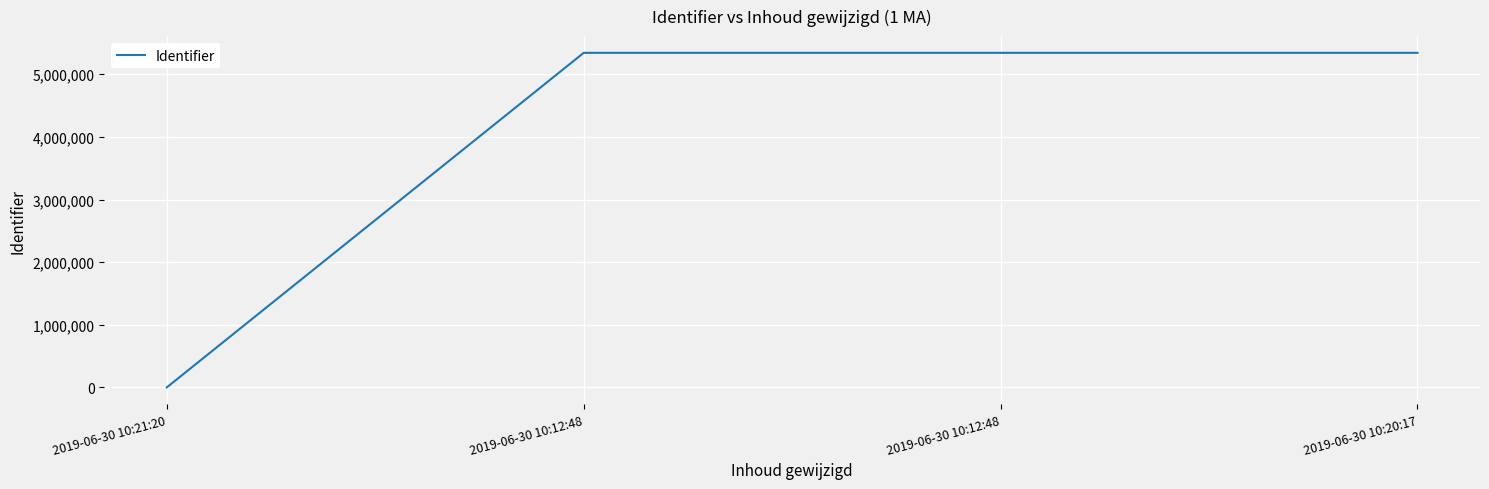

How many distinct data groups are displayed?

1